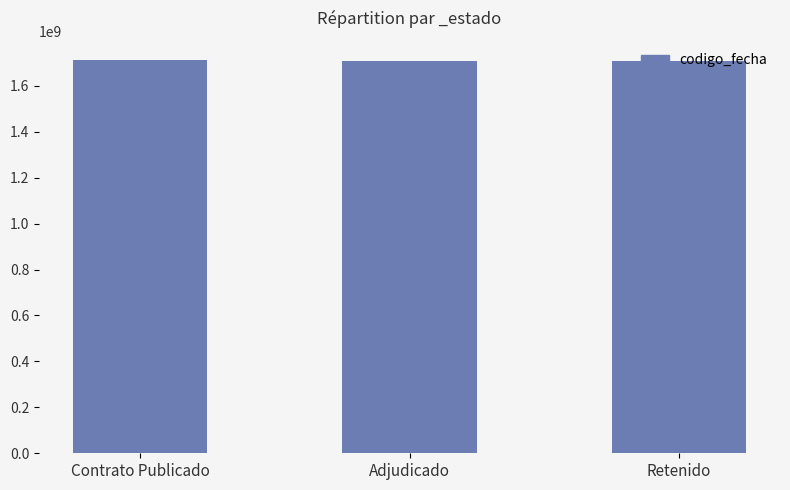

What is the sum of all values?

5129450540